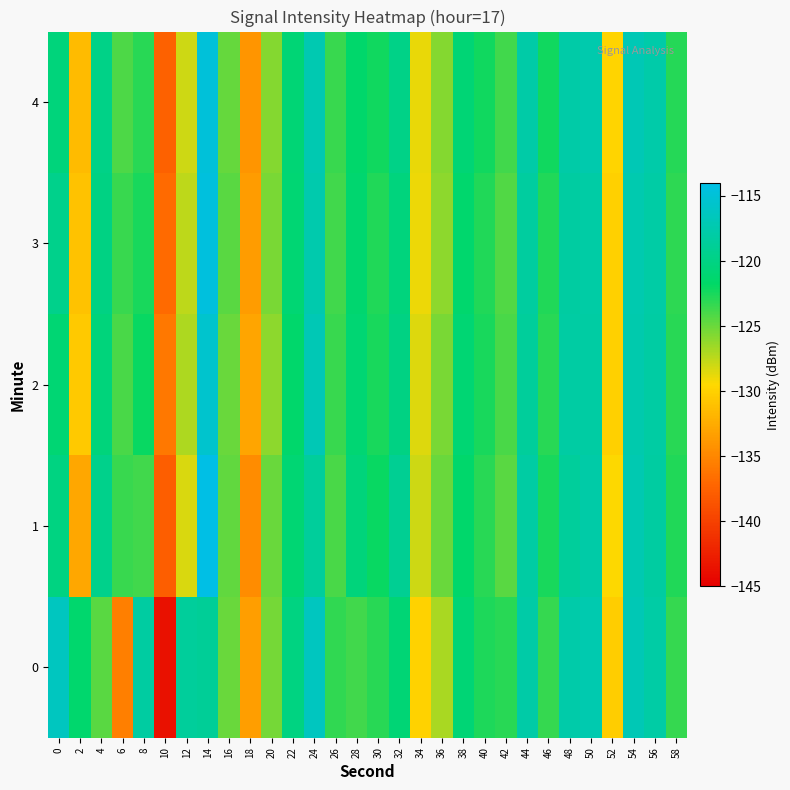

Which category has the lowest value across all series?

10